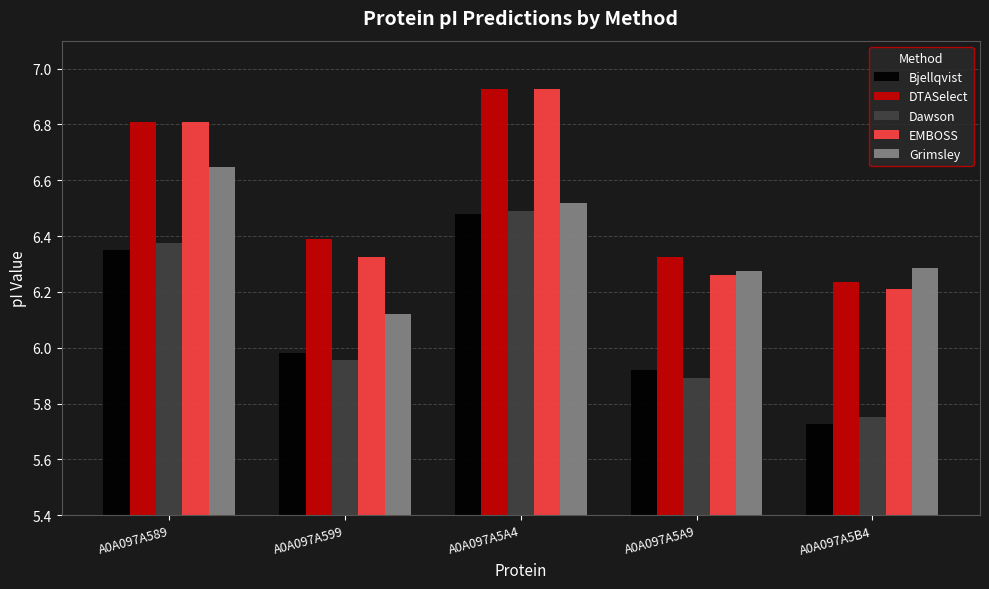

Which category has the lowest value across all series?

A0A097A5B4